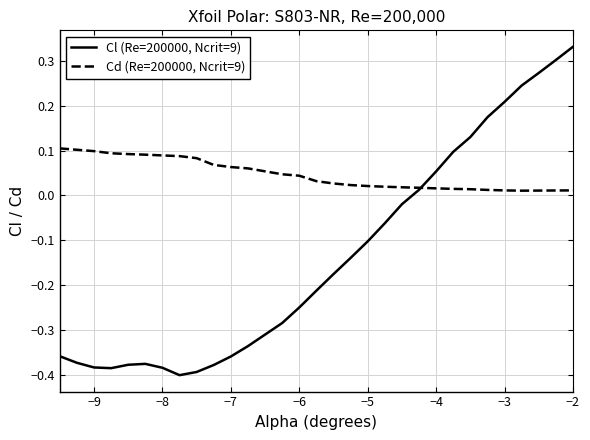

Which series has the largest total across all categories?

Cd (Re=200000, Ncrit=9)